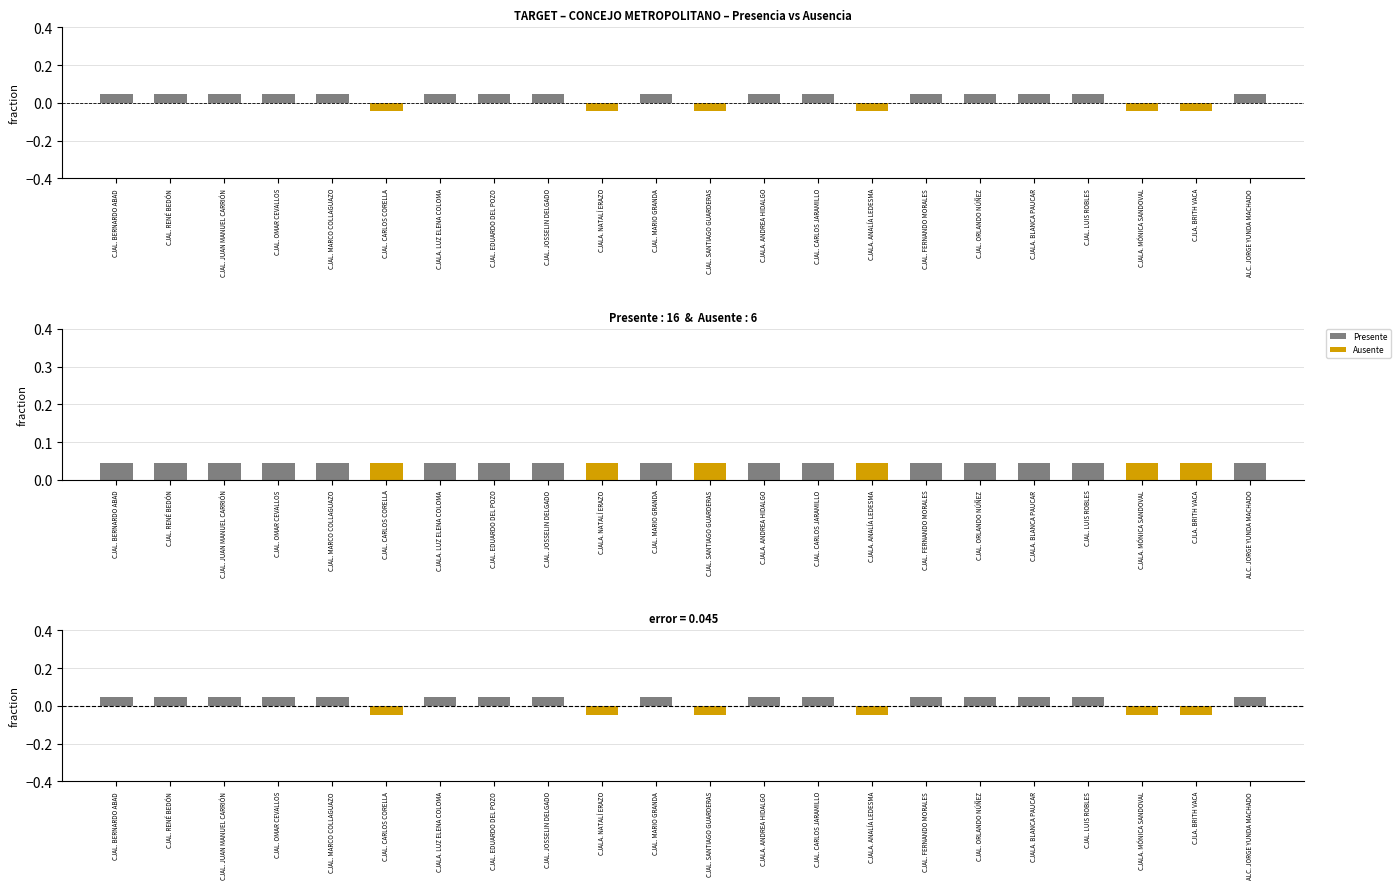

What position from the right is CJALA. ANDREA HIDALGO?

10